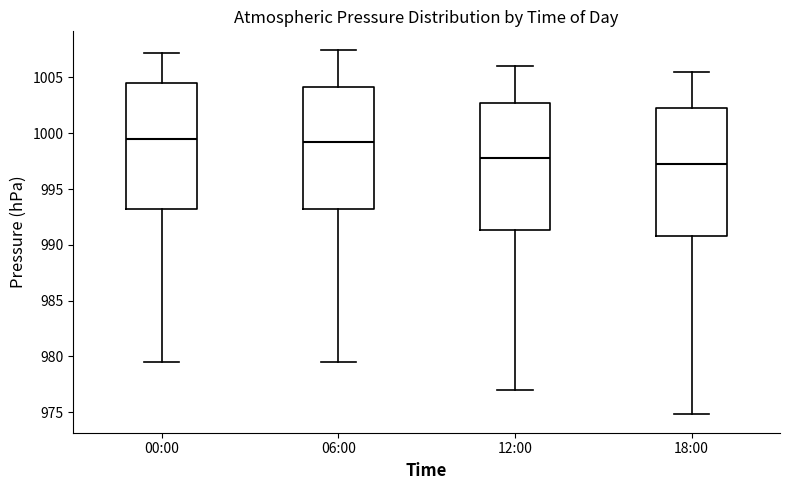

Where does the median line of the box for 12:00 sit on the y-axis? The values are not printed on the chart, so give them approximately, as read against the axis.

998.0